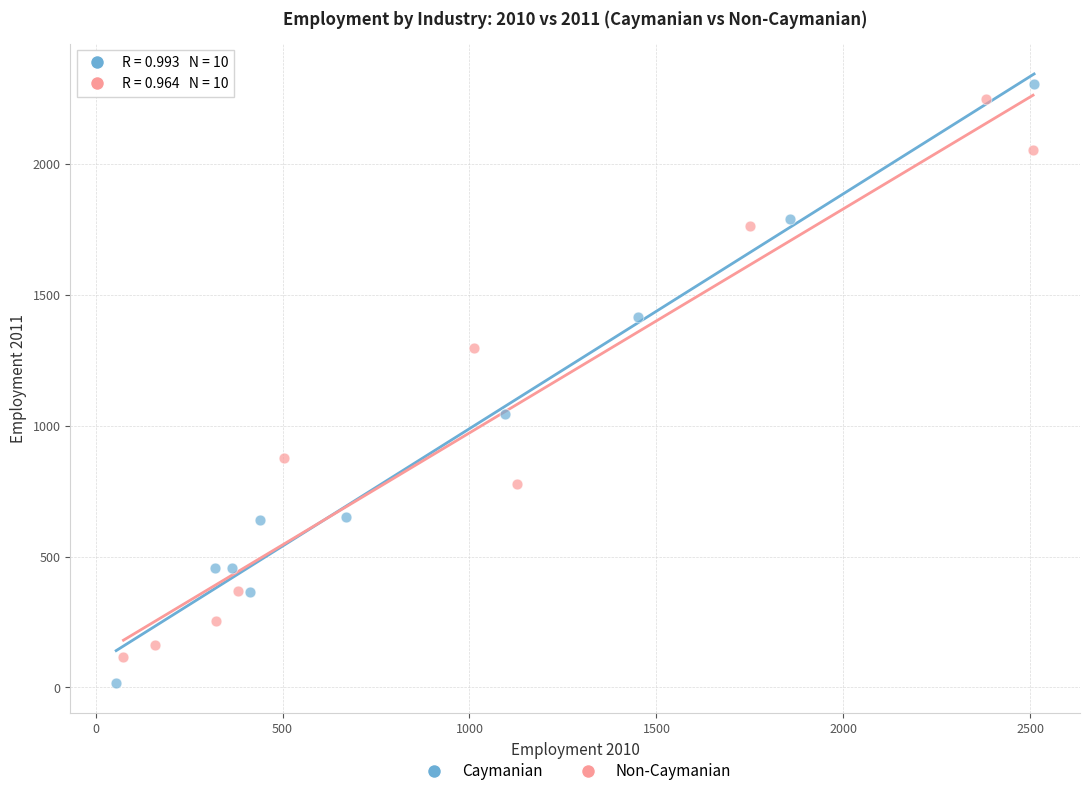

Which series reaches the maximum Y coordinate?

Caymanian